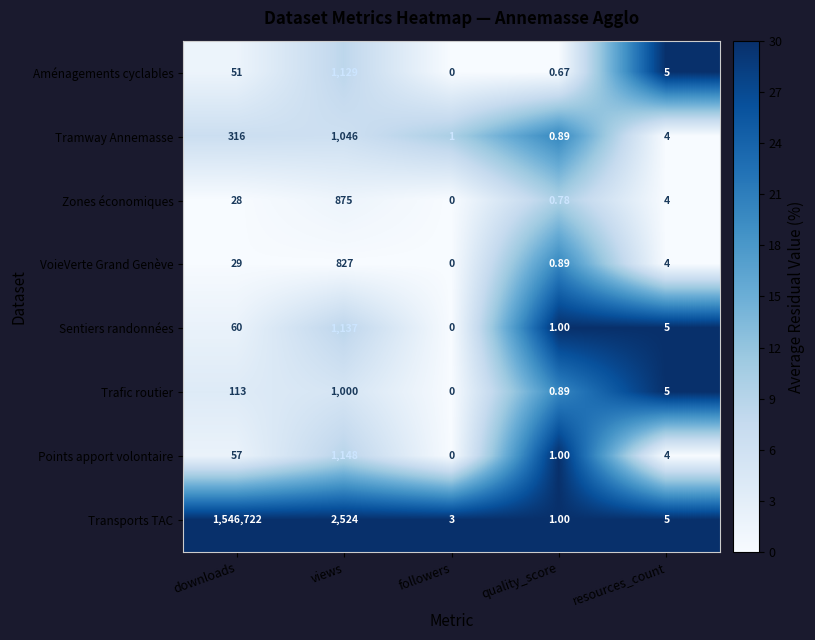

How many data points does each series have?

5